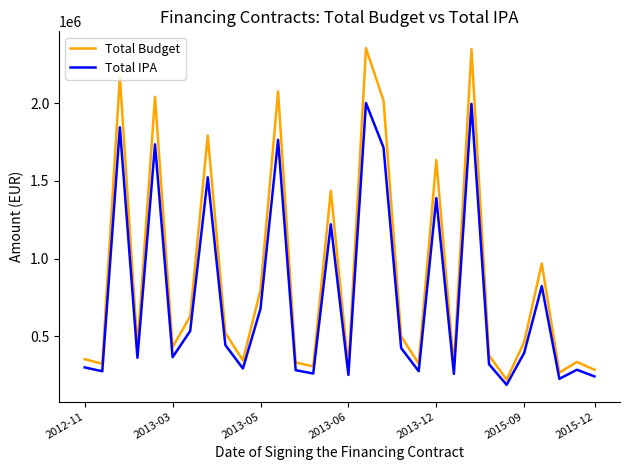

Which series has the widest spread of values?

Total Budget